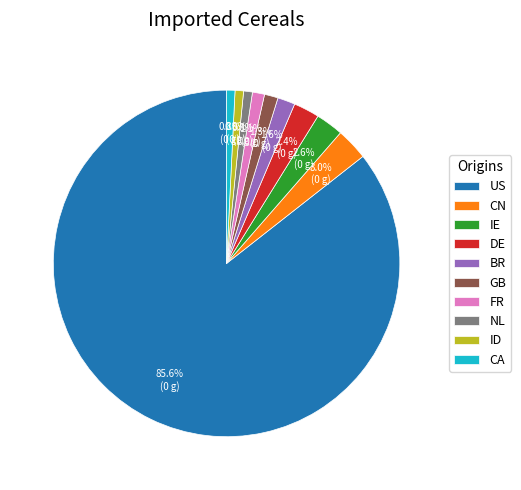

Which slice is the largest?

US